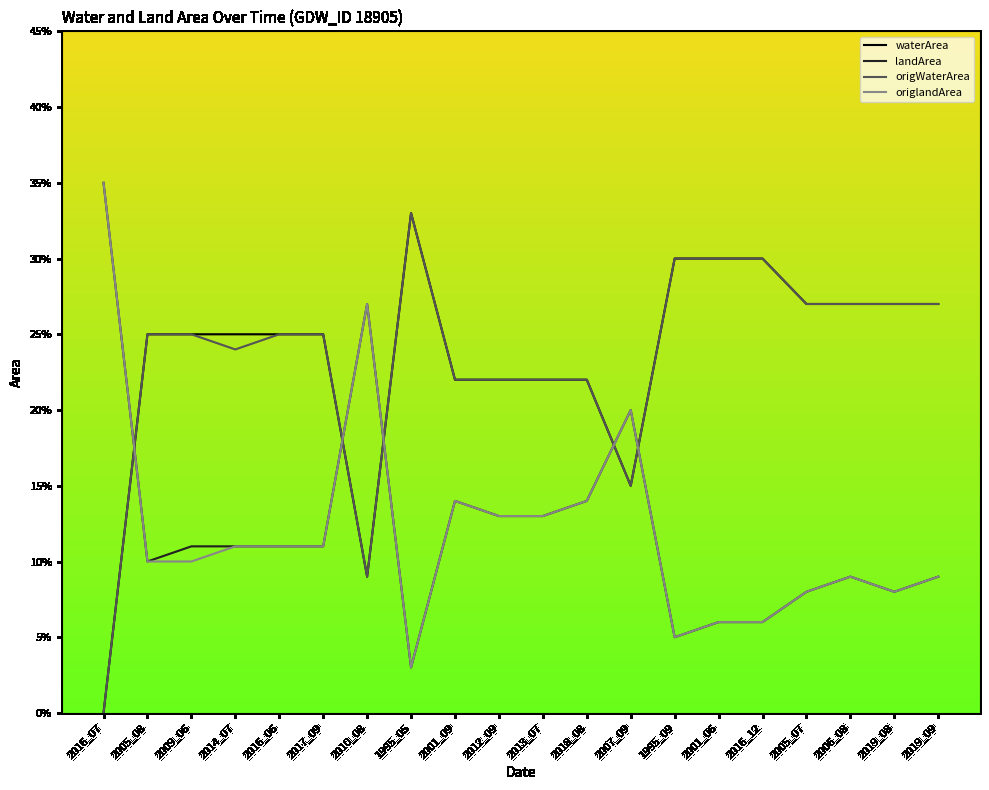

At how many categories does at least one series exceed 0?

20